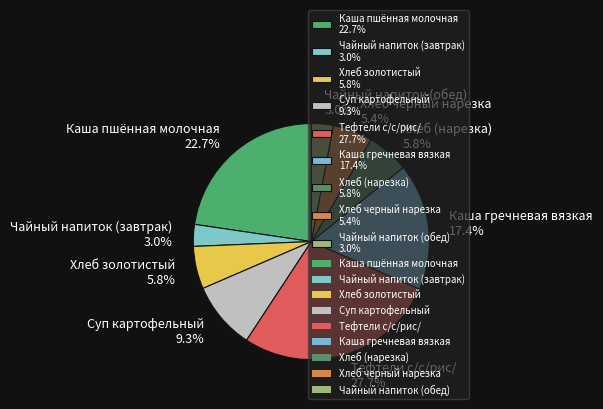

Which category has the biggest portion of the pie?

Тефтели с/с/рис/